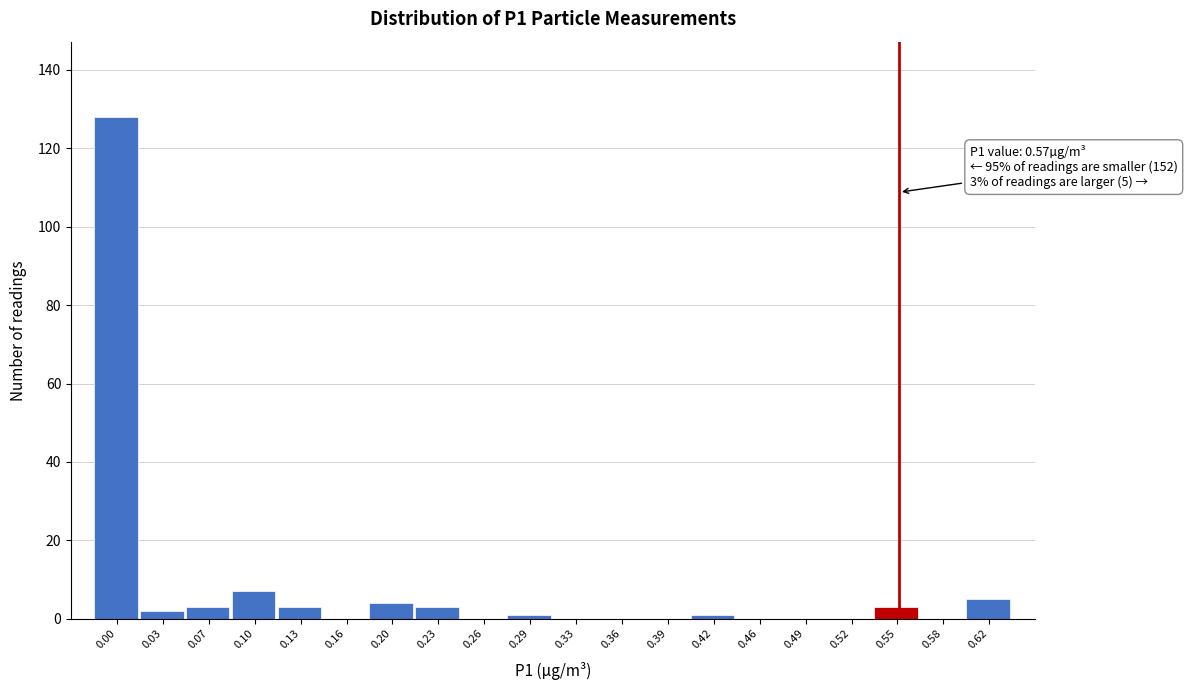

Reading left to right, transcribe all the data shown in this chart.

0.00=128	0.03=2	0.07=3	0.10=7	0.13=3	0.16=0	0.20=4	0.23=3	0.26=0	0.29=1	0.33=0	0.36=0	0.39=0	0.42=1	0.46=0	0.49=0	0.52=0	0.55=3	0.58=0	0.62=5